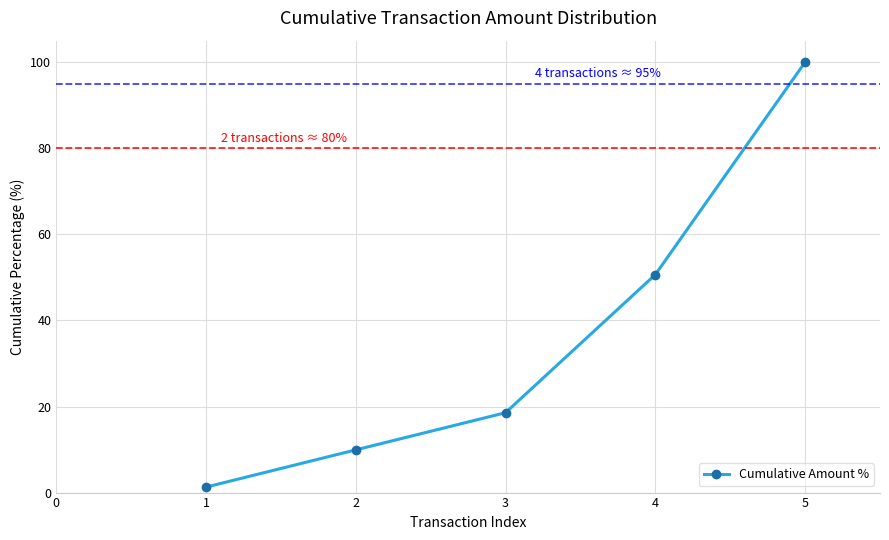

Reading right to left, transcribe all the data shown in this chart.

100.0	50.6	18.6	9.9	1.3